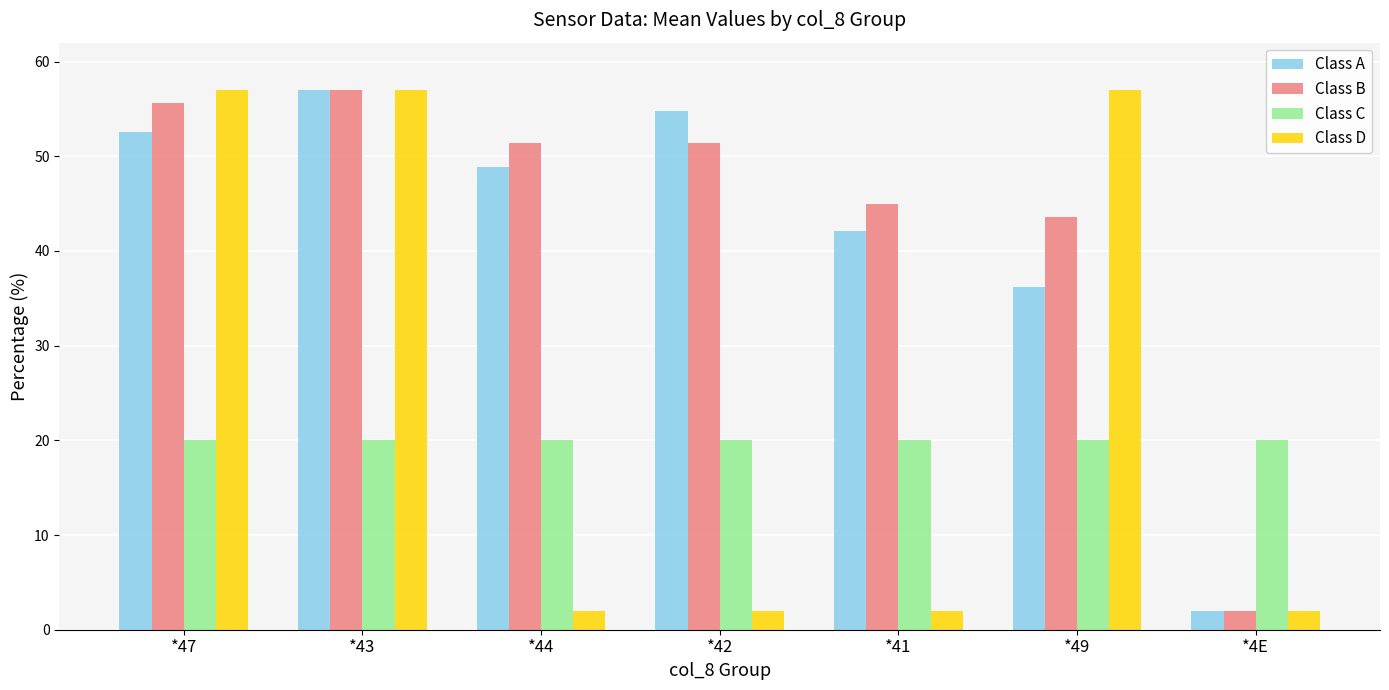

What is the minimum value for Class A?

2.0